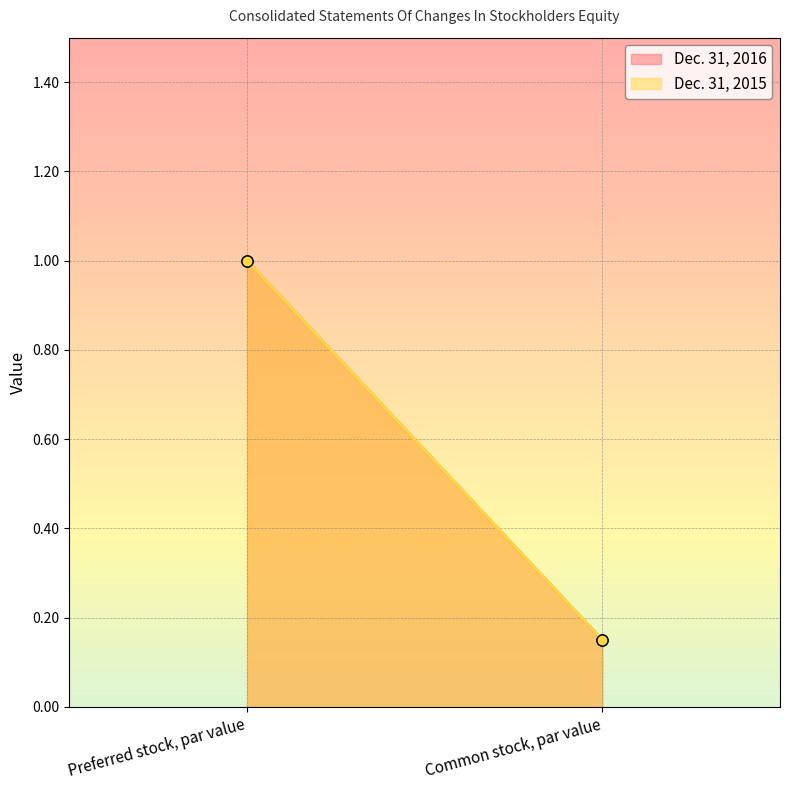

Is the value of Dec. 31, 2015 at Common stock, par value greater than the value of Dec. 31, 2016 at Common stock, par value?

No